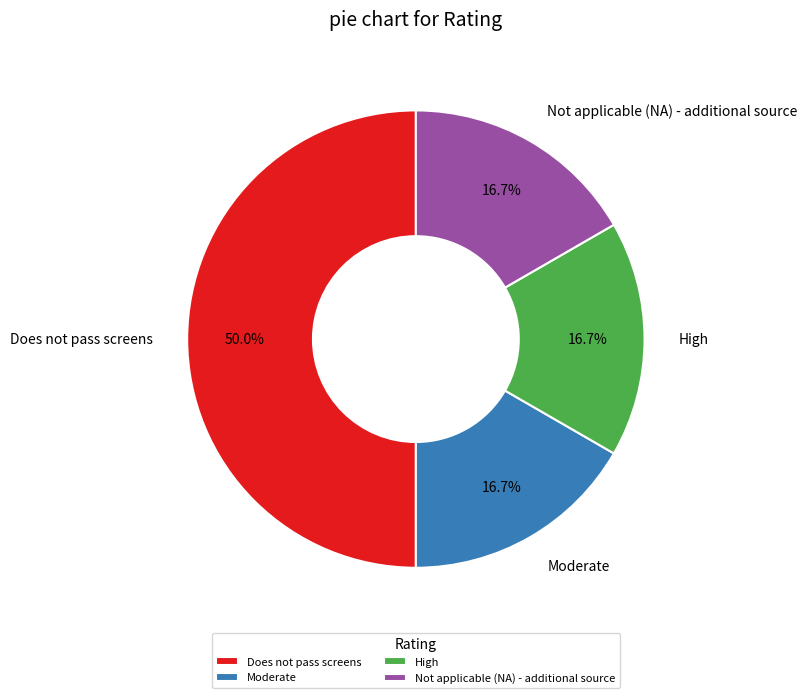

What portion of the pie excludes Does not pass screens?

50.0%